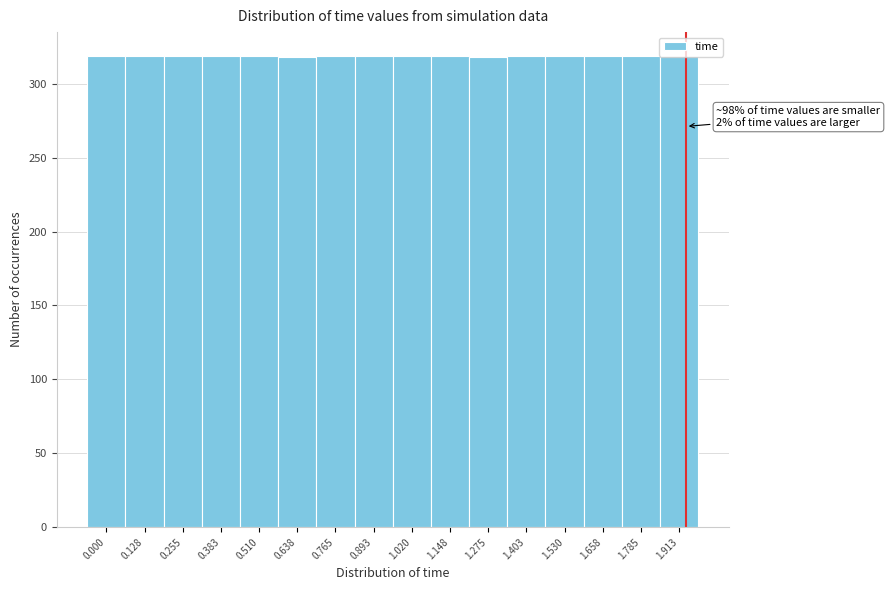

What is the sum of the values at 1.658 and 1.020?

638